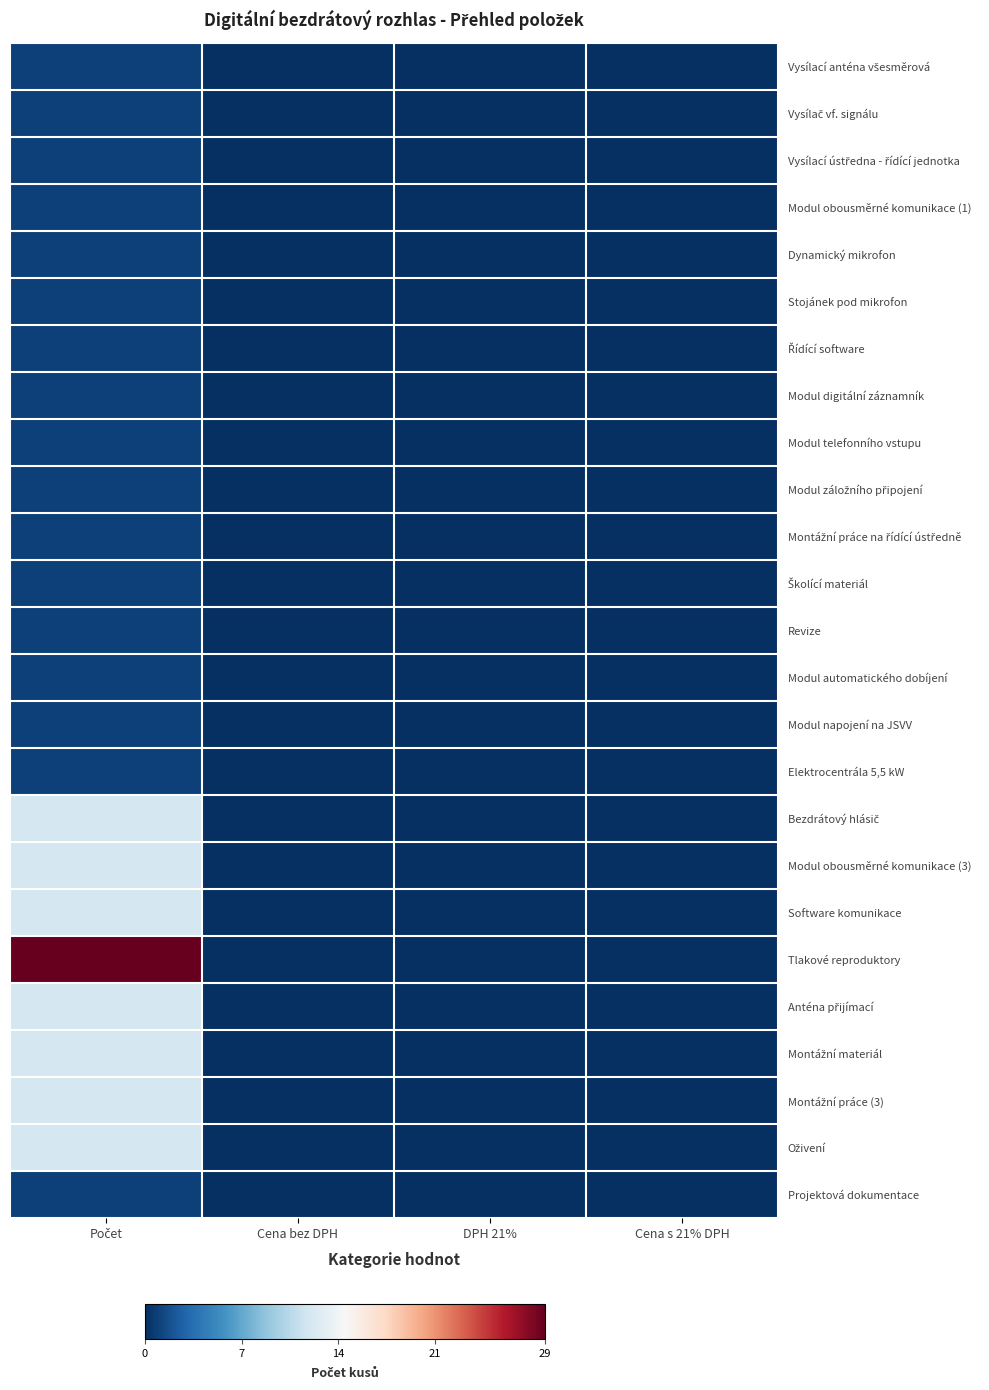

At which category does the chart reach its minimum across all series?

Cena bez DPH